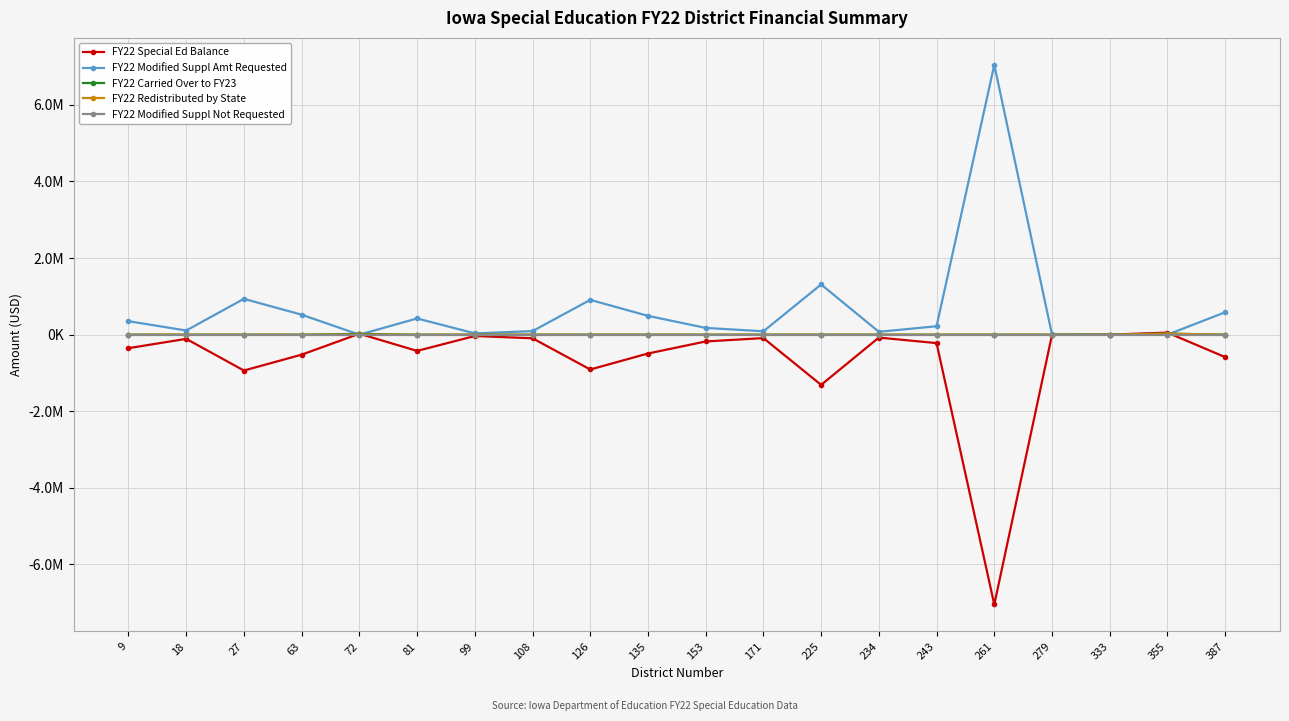

At which category does FY22 Modified Suppl Amt Requested reach its first local valley?

18